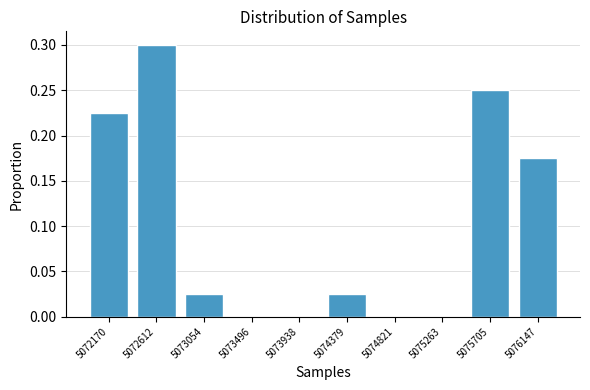

The chart shows a value of 0.1 at 5075705. True or false?

False